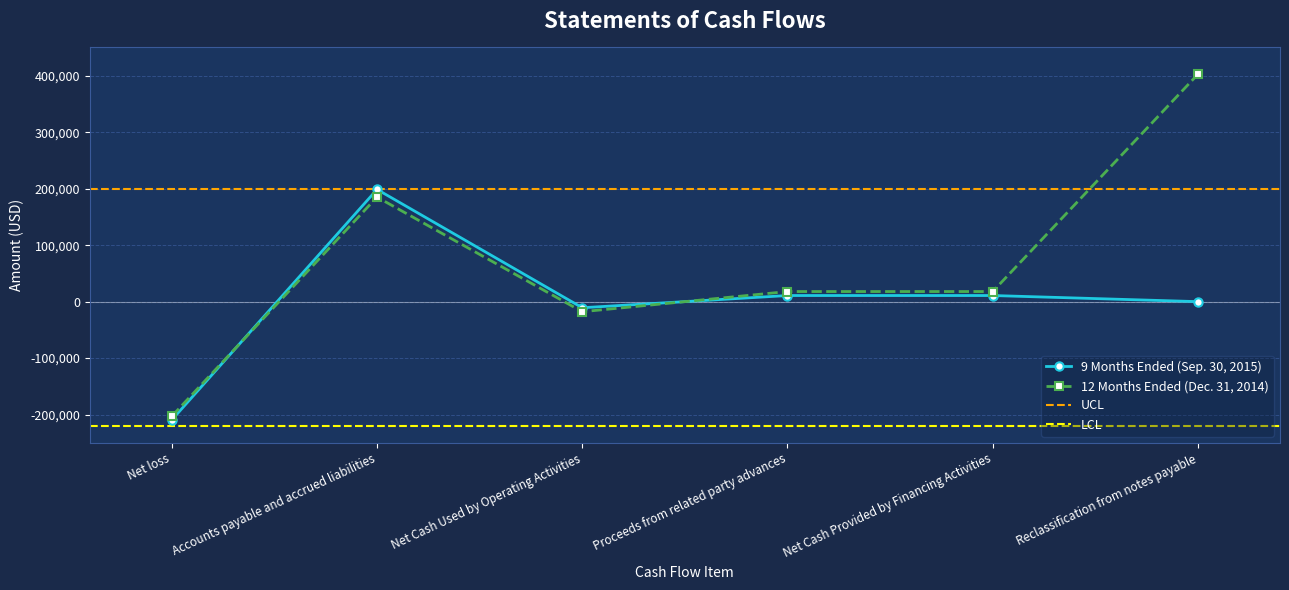

Reading left to right, list all the values displayed in this chart.

9 Months Ended (Sep. 30, 2015): Net loss=-209445	Accounts payable and accrued liabilities=198634	Net Cash Used by Operating Activities=-10811	Proceeds from related party advances=10811	Net Cash Provided by Financing Activities=10811	Reclassification from notes payable=0
12 Months Ended (Dec. 31, 2014): Net loss=-202923	Accounts payable and accrued liabilities=185062	Net Cash Used by Operating Activities=-17861	Proceeds from related party advances=17861	Net Cash Provided by Financing Activities=17861	Reclassification from notes payable=402500